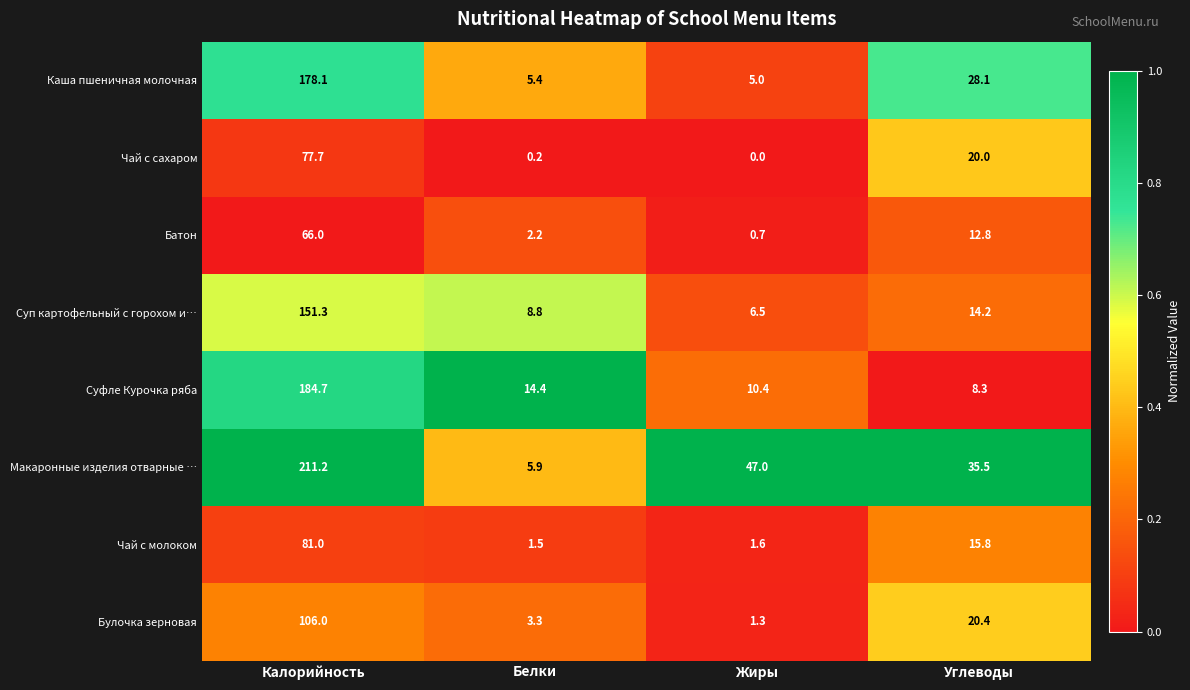

At which label does Суп картофельный с горохом и… reach its peak?

Калорийность